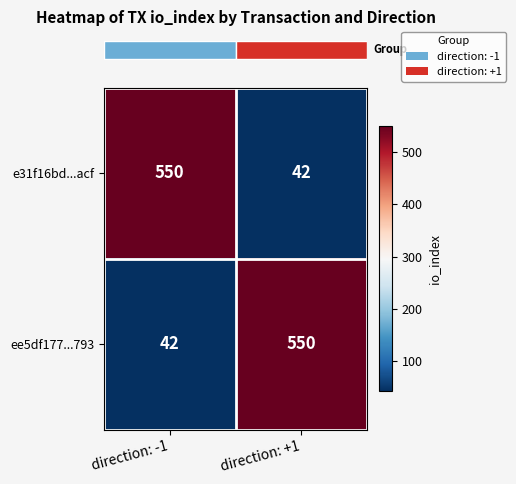

Reading left to right, list all the values displayed in this chart.

e31f16bd...acf: direction: -1=550	direction: +1=42
ee5df177...793: direction: -1=42	direction: +1=550